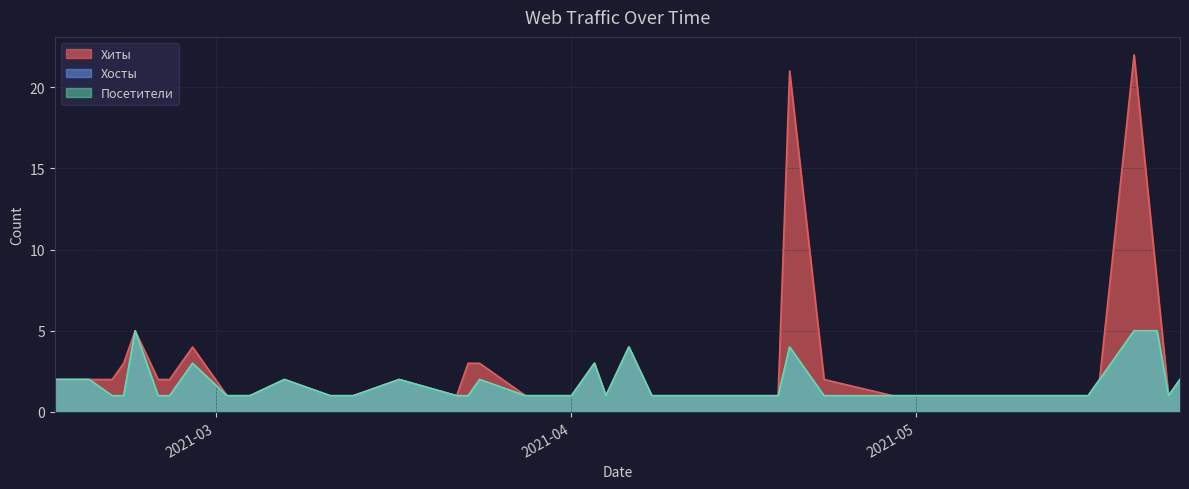

What is the maximum value for Посетители?

5